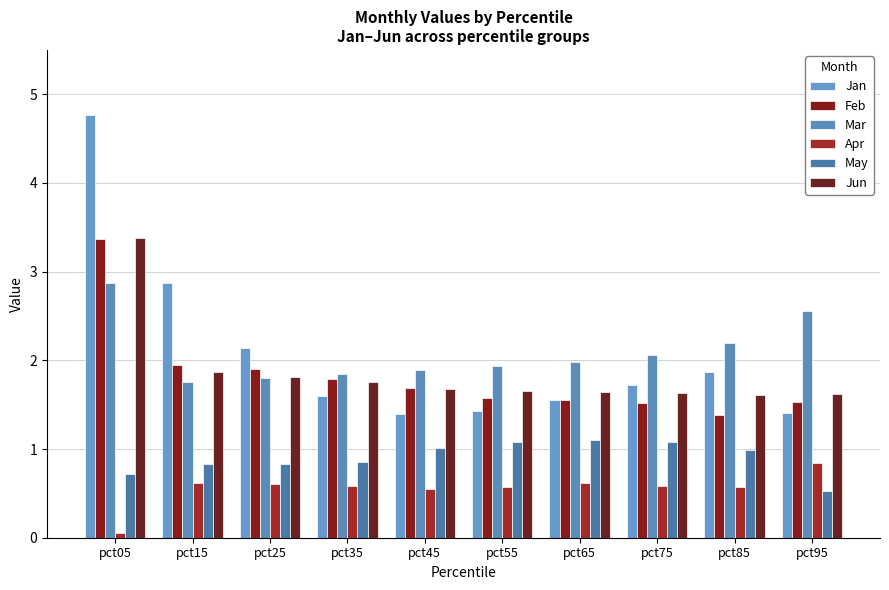

Is it true that Jun equals 1.8 at pct35?

True